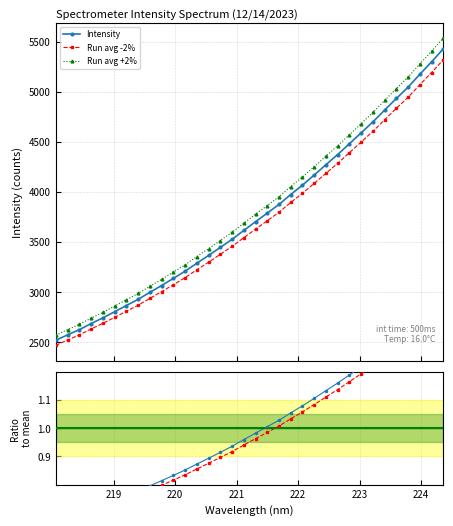

What is the value of the Run avg -2% point at the 15th from the left?

3378.5